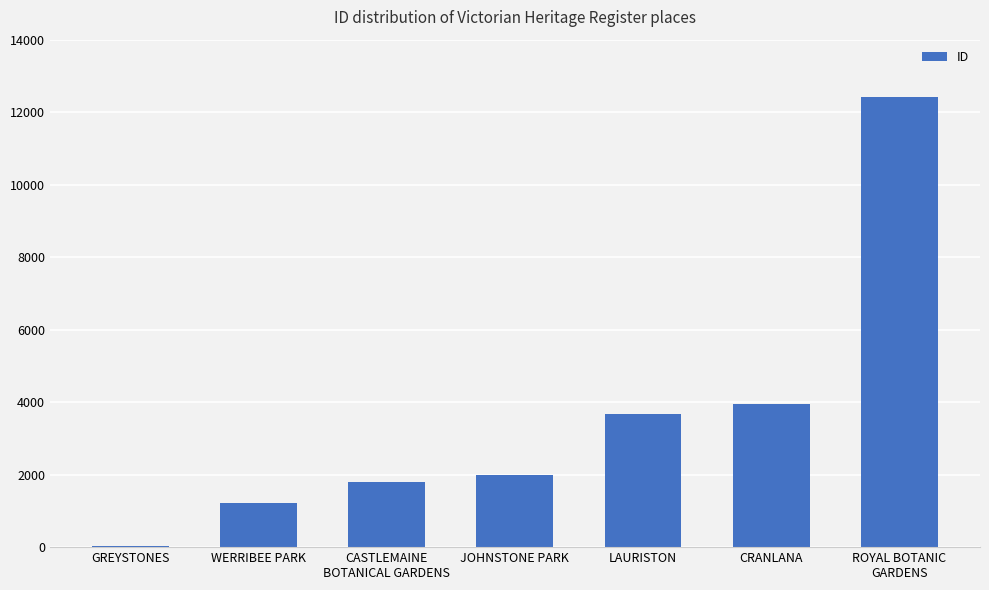

How many categories are shown in the chart?

7